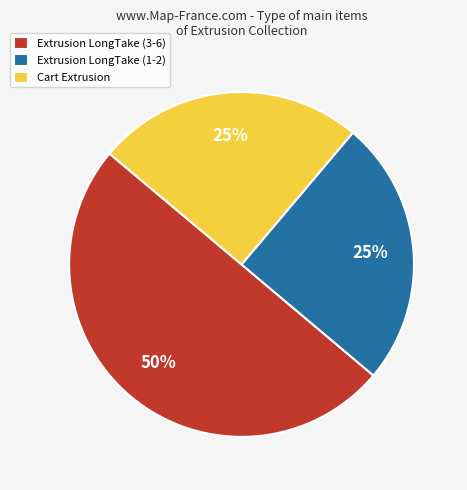

Is Cart Extrusion the majority of the pie?

No